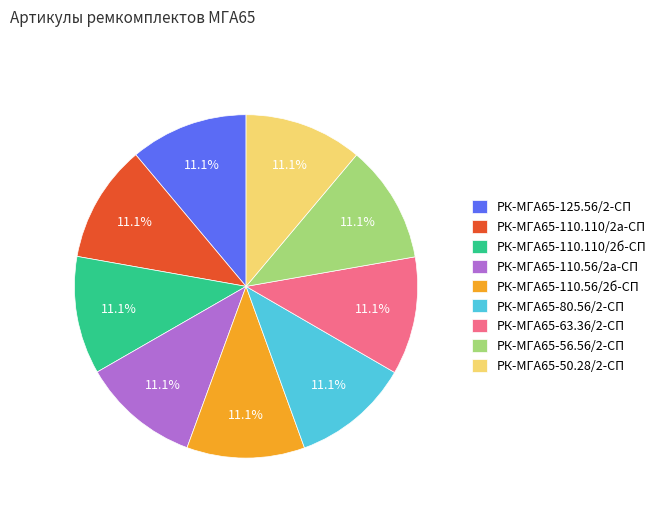

What is the ratio of the value at РК-МГА65-110.56/2а-СП to the value at РК-МГА65-110.110/2б-СП?

1.0